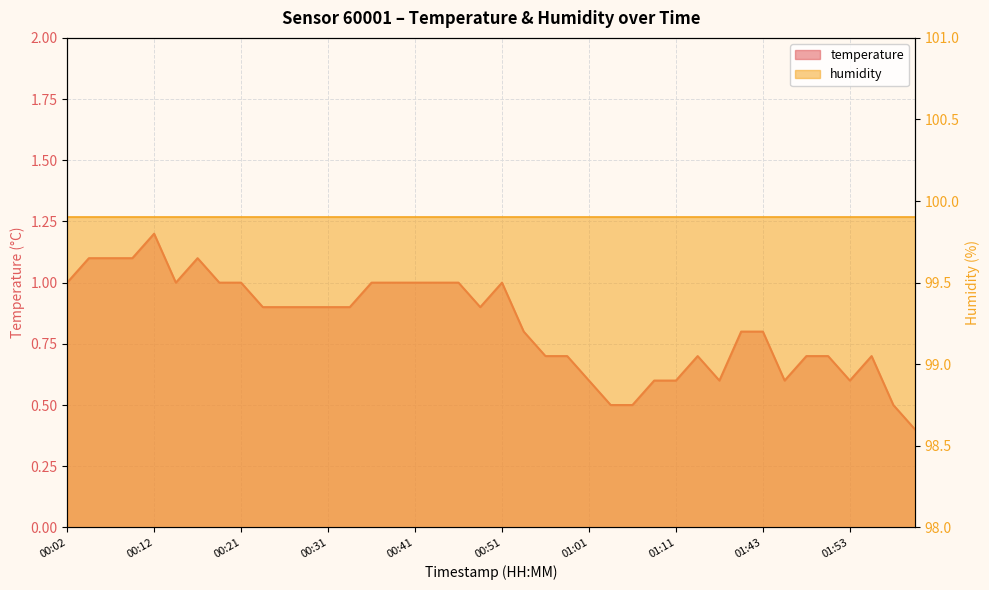

What is the label of the 30th point from the right?

00:26